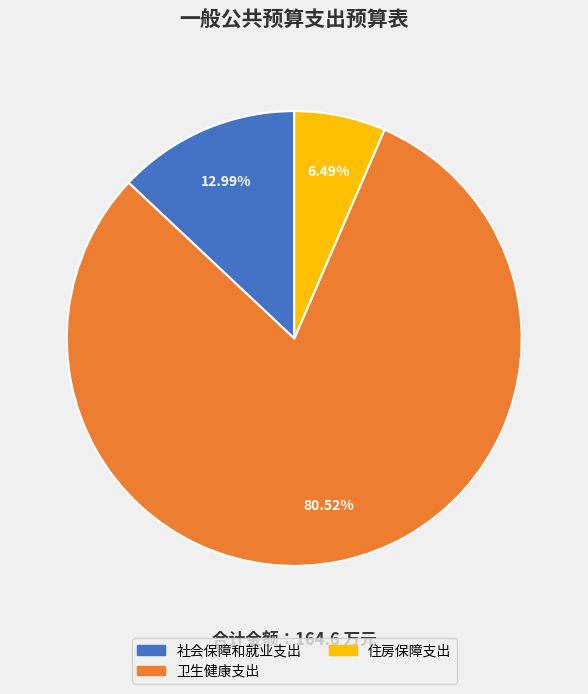

How many segments does this pie chart have?

3